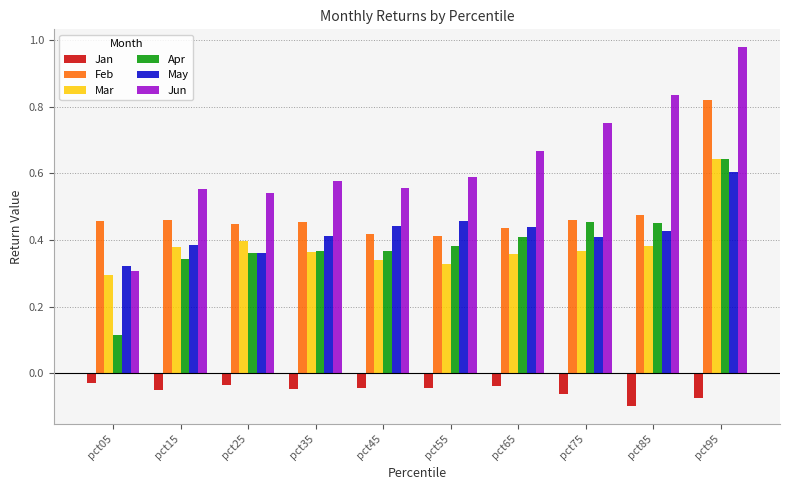

Rank the series at pct05 from highest to lowest value.

Feb, May, Jun, Mar, Apr, Jan